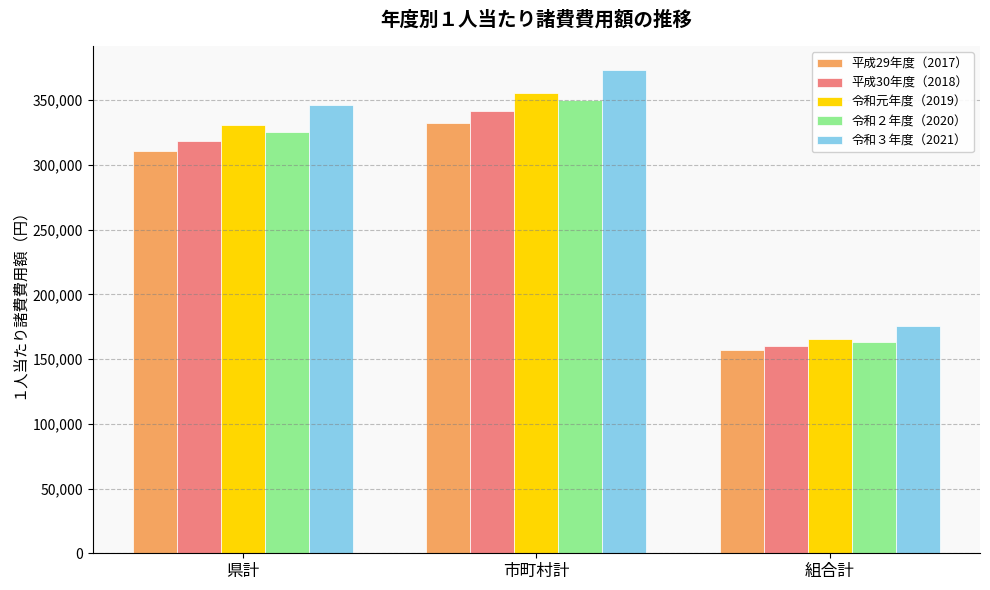

Which series has the widest spread of values?

令和３年度（2021）